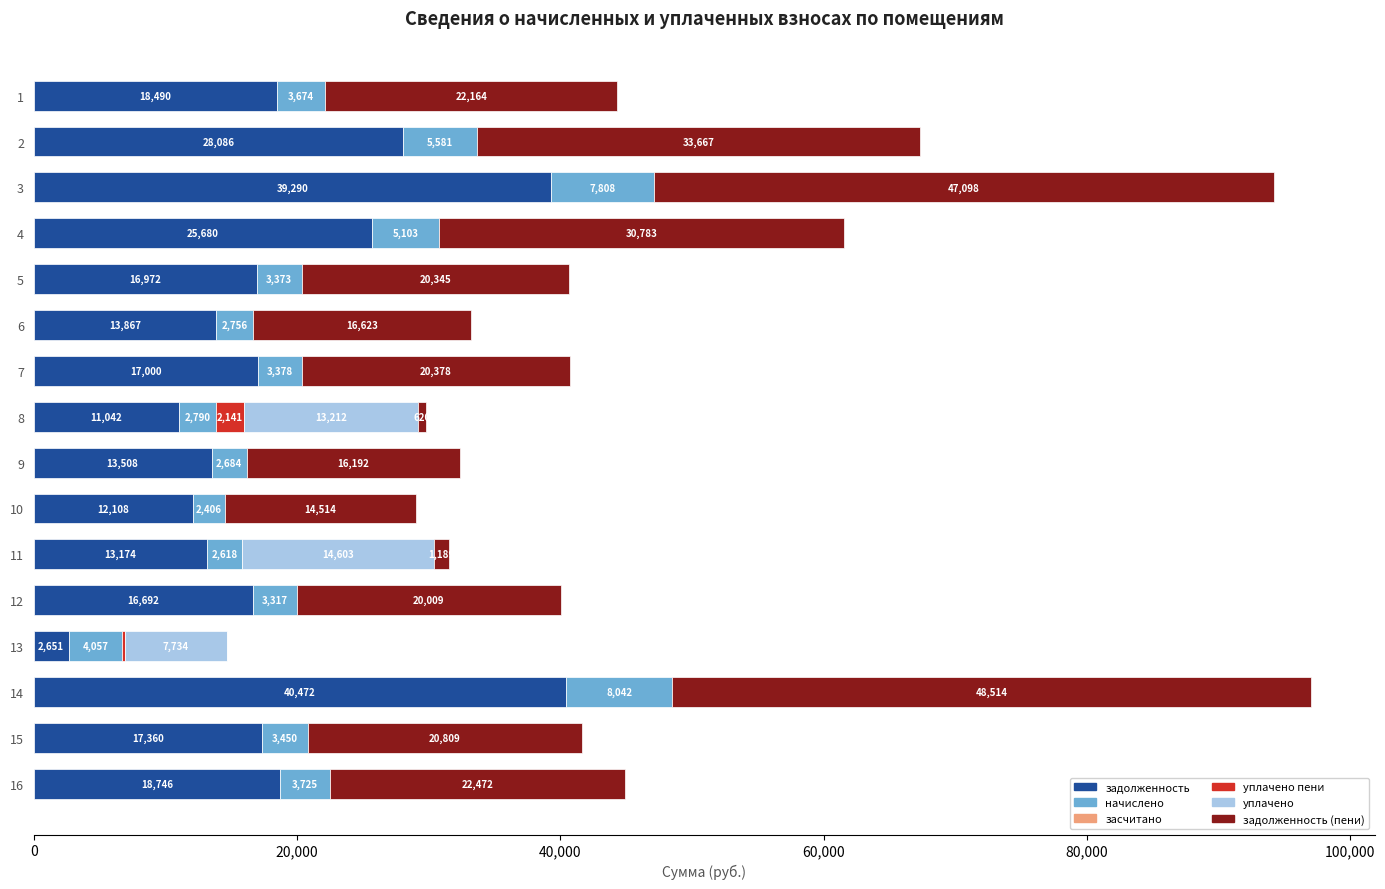

True or false: задолженность has a value of 18746.4 at 16.

True